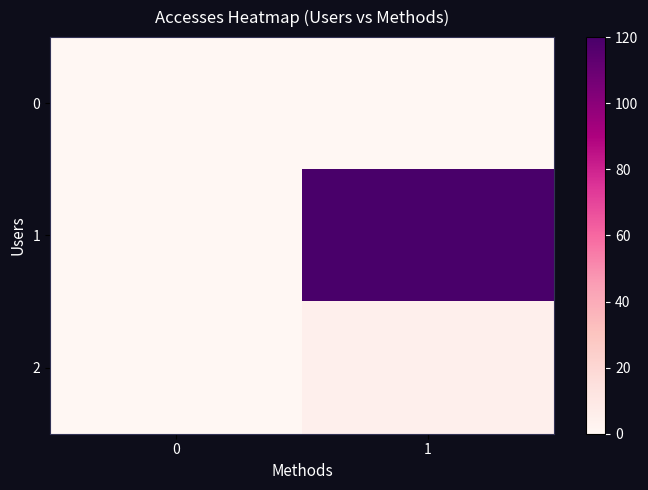

Between 0 and 1, which series saw the biggest shift?

1